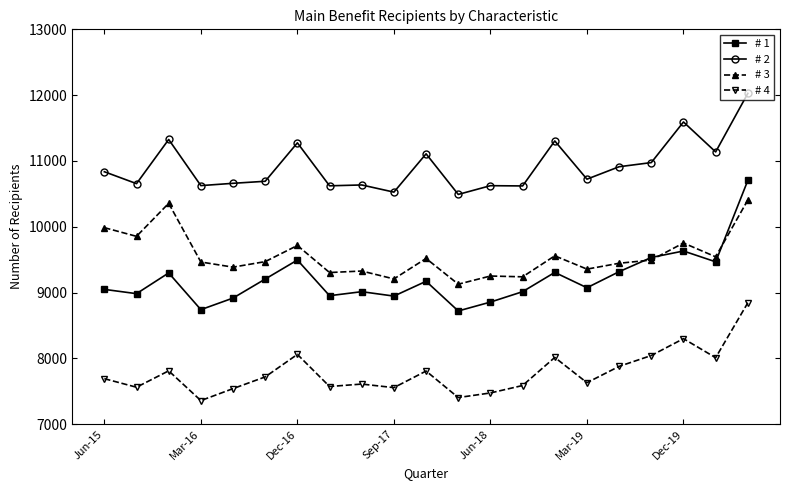

Which series has the largest range (max minus min)?

# 1